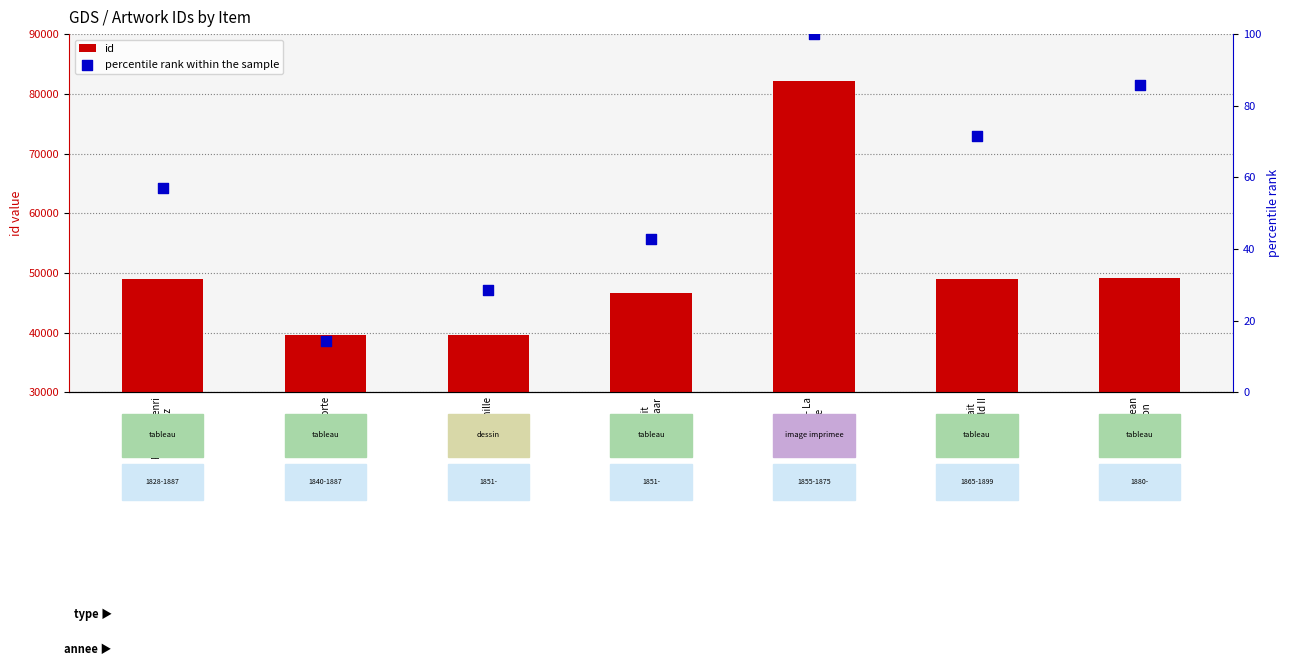

At which category is the sum across all series the highest?

Attente - La
famille